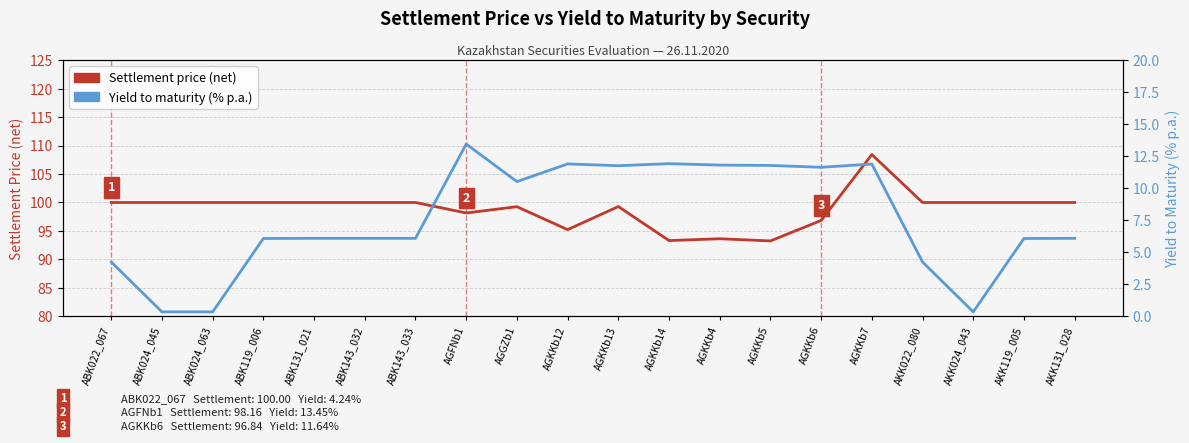

What value does the Yield to maturity (% p.a.) series have at AGKKb12?

11.9